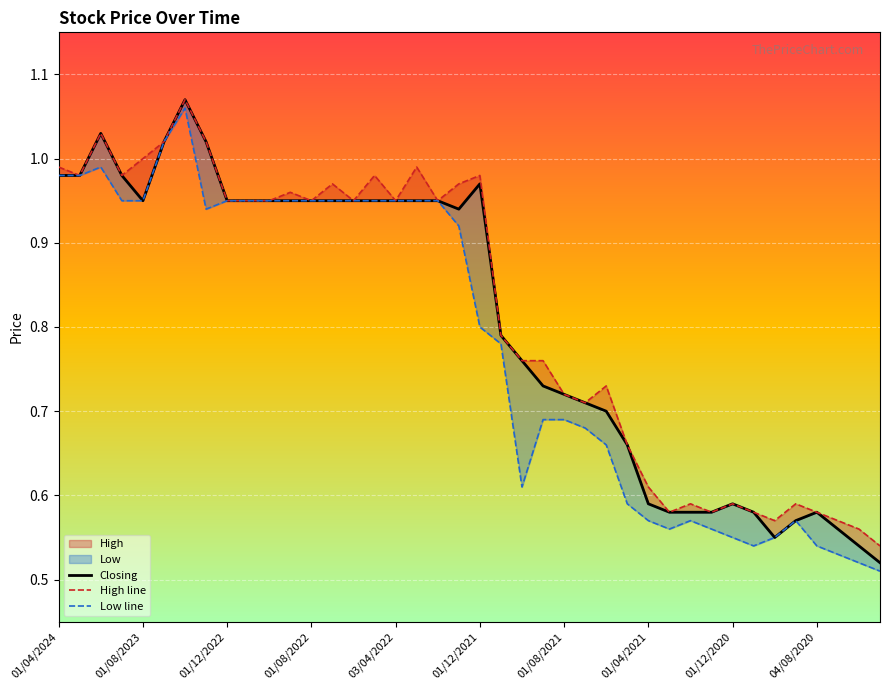

List the series in order of their overall mean, highest first.

High line, Closing, Low line